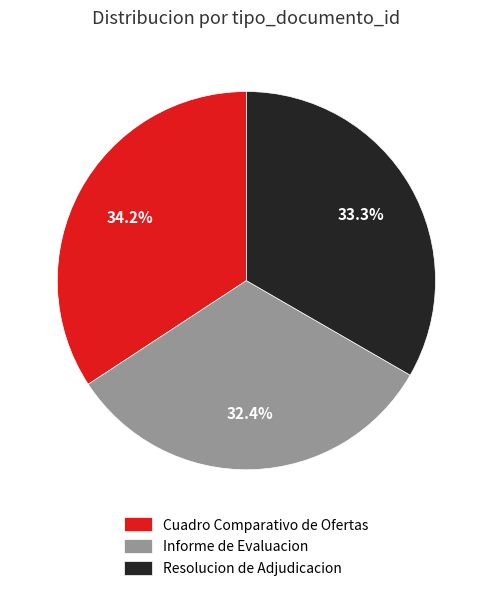

Which slice is the largest?

Cuadro Comparativo de Ofertas